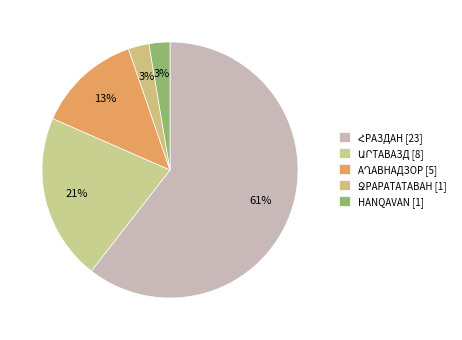

Count the number of slices in the pie.

5